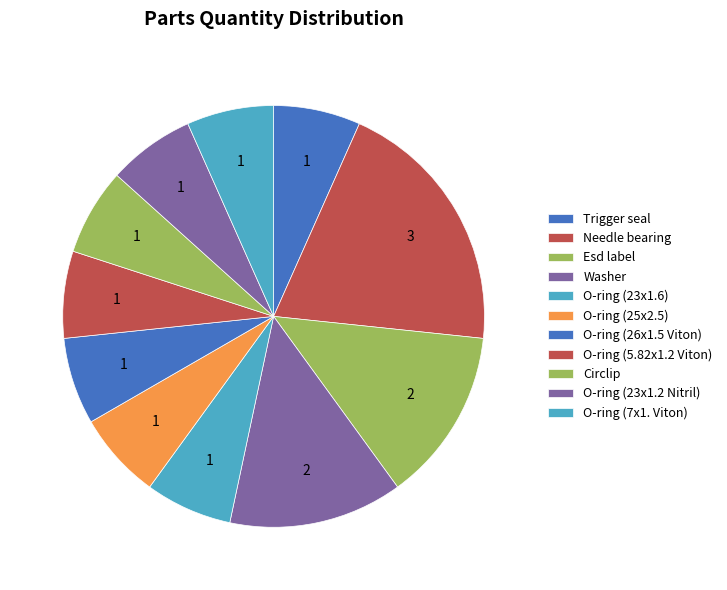

What portion of the pie excludes O-ring (26x1.5 Viton)?

93.3%